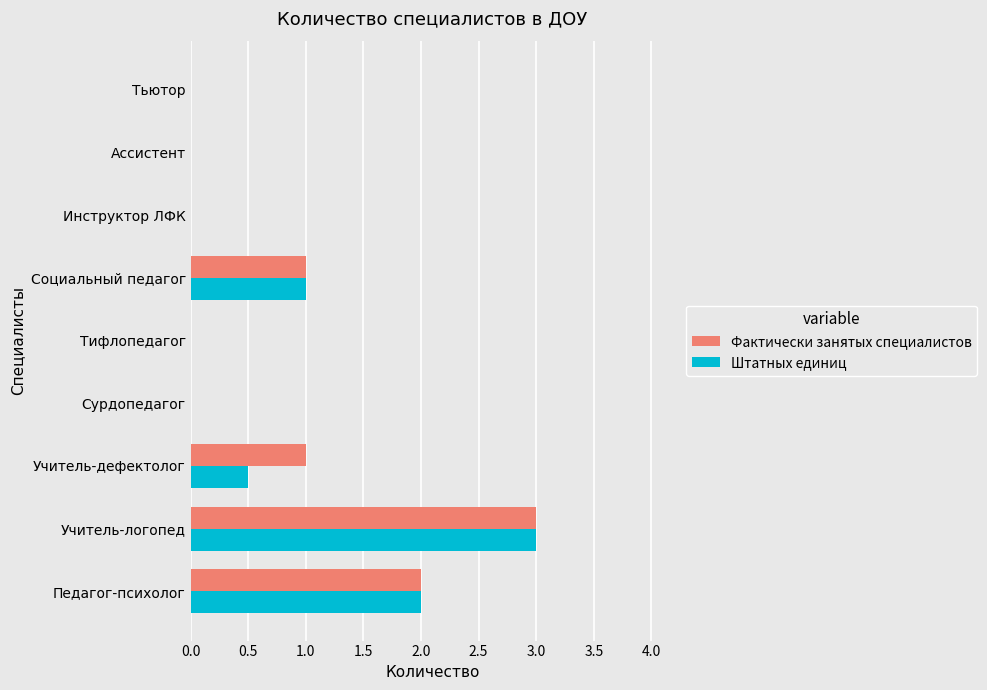

How many Фактически занятых специалистов values are between 0 and 1?

7